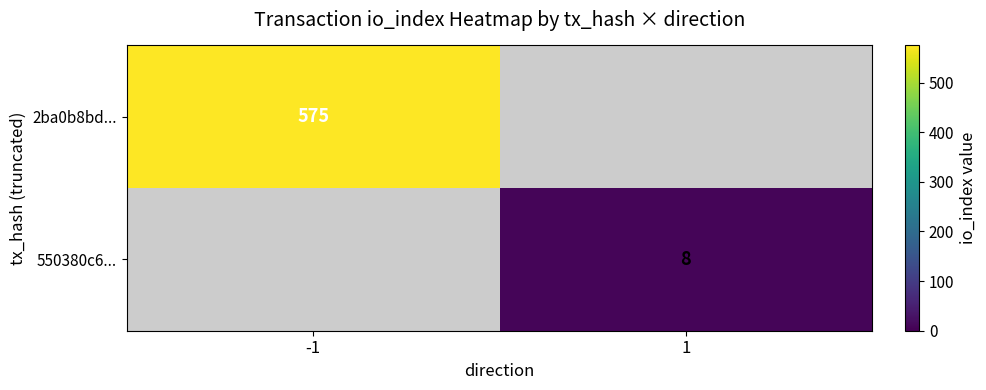

Which category has the highest value across all series?

-1